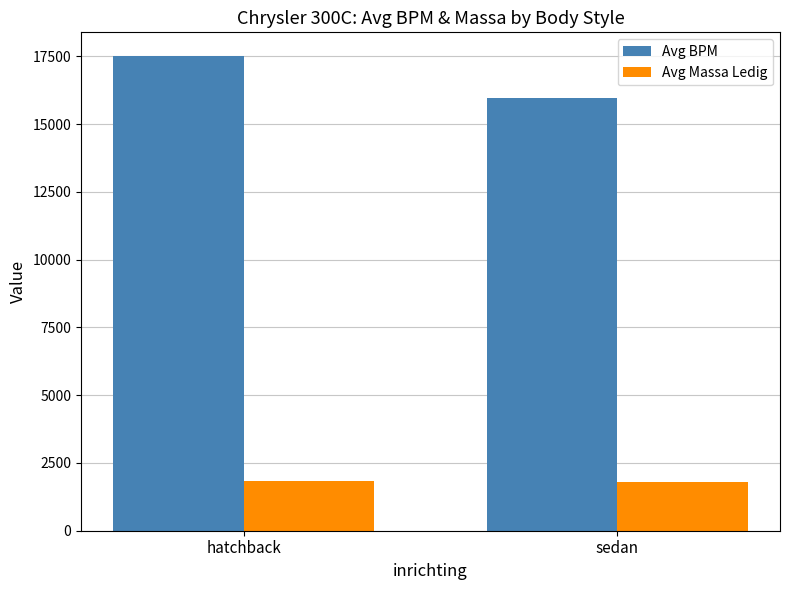

Count the number of data series in this chart.

2